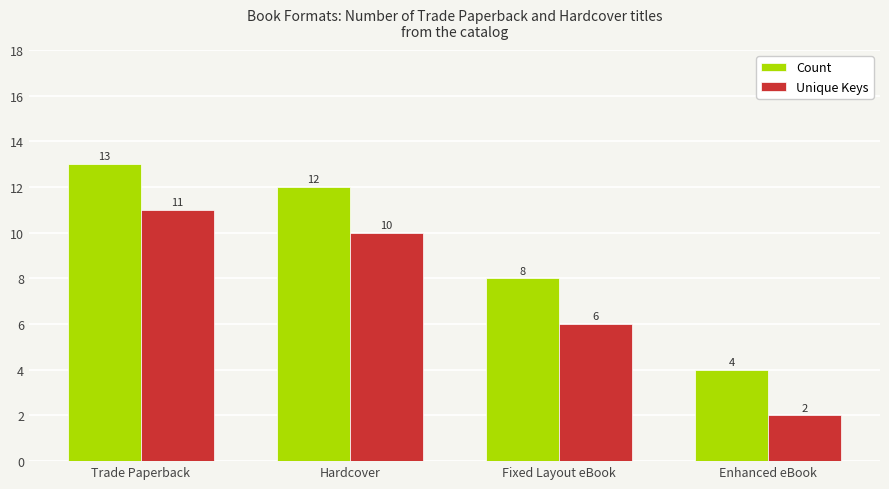

Is the value of Unique Keys at Enhanced eBook greater than the value of Count at Fixed Layout eBook?

No